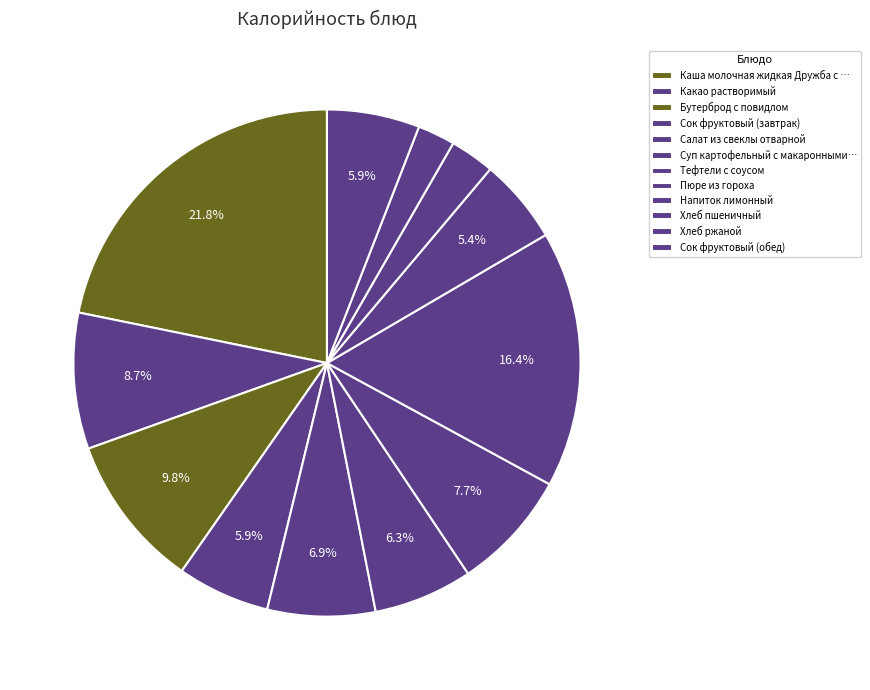

How many slices are in this pie chart?

12